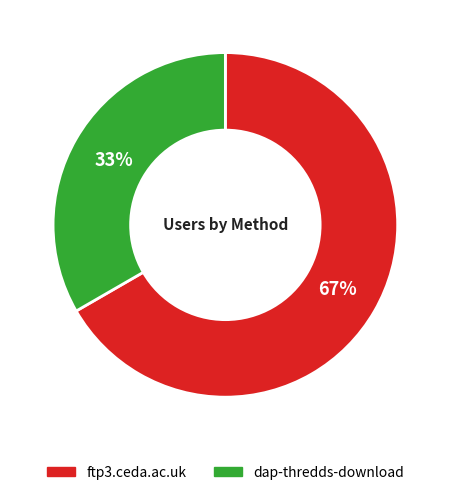

Does ftp3.ceda.ac.uk represent more than half of the total?

Yes